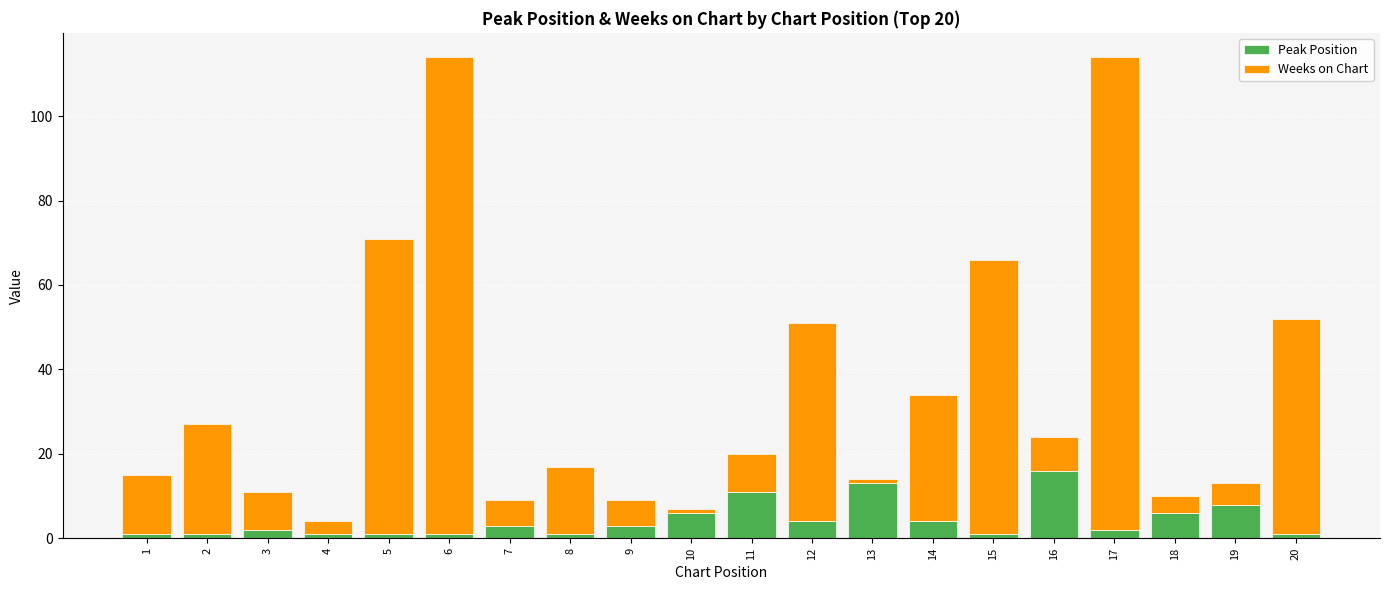

At which label does Peak Position reach its peak?

16